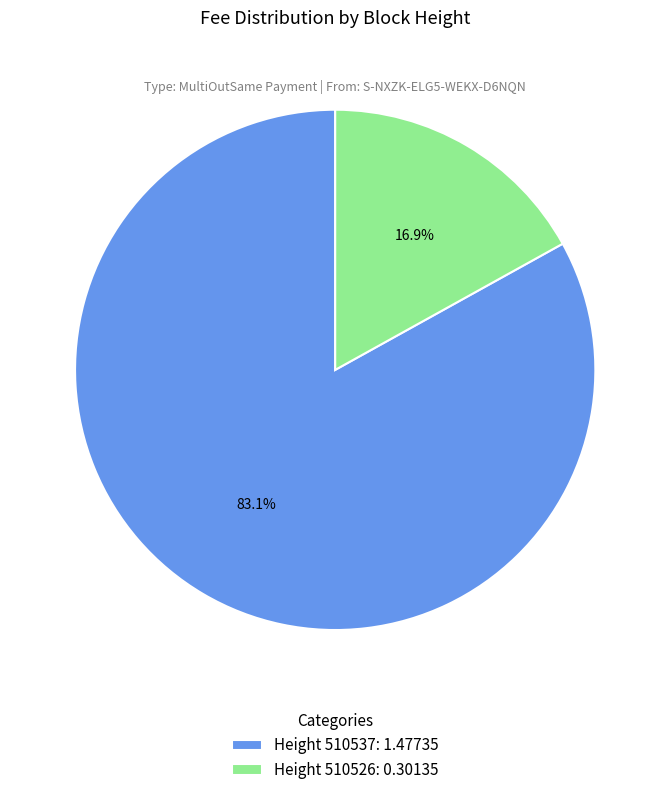

Rank the categories by value from lowest to highest.

Height 510526: 0.30135, Height 510537: 1.47735